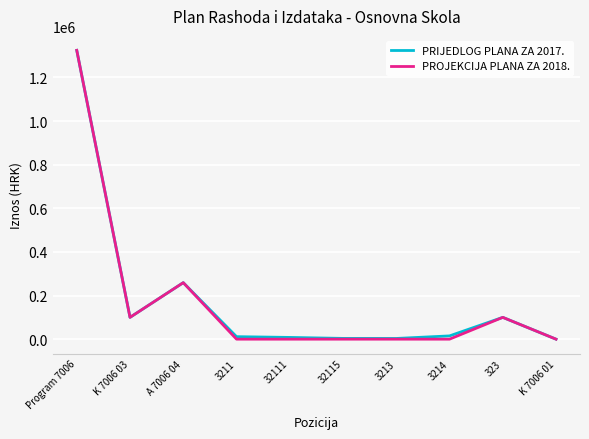

True or false: PRIJEDLOG PLANA ZA 2017. has a value of 3500 at 32115.

True